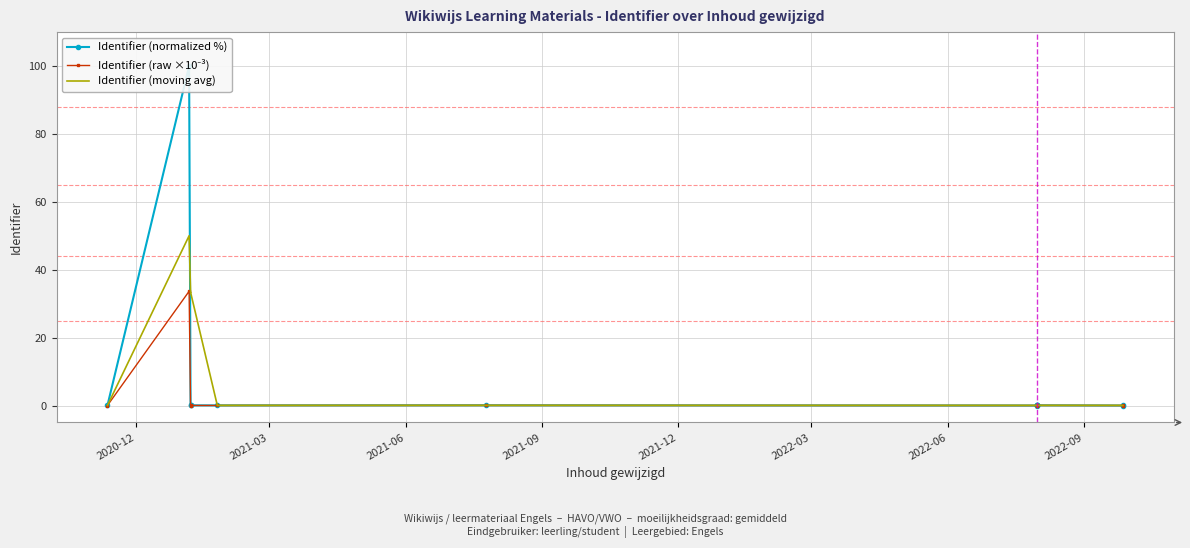

Reading right to left, list all the values displayed in this chart.

Identifier (normalized %): 0.0	0.0	0.1	0.1	0.0	0.0	0.0	0.1	0.0	0.1	0.0	100.0	0.0
Identifier (raw ×10⁻³): 0.0	0.0	0.0	0.0	0.0	0.0	0.0	0.0	0.0	0.0	0.0	33.7	0.0
Identifier (moving avg): 0.0	0.0	0.0	0.0	0.0	0.0	0.0	0.1	0.0	33.4	33.3	50.0	0.0